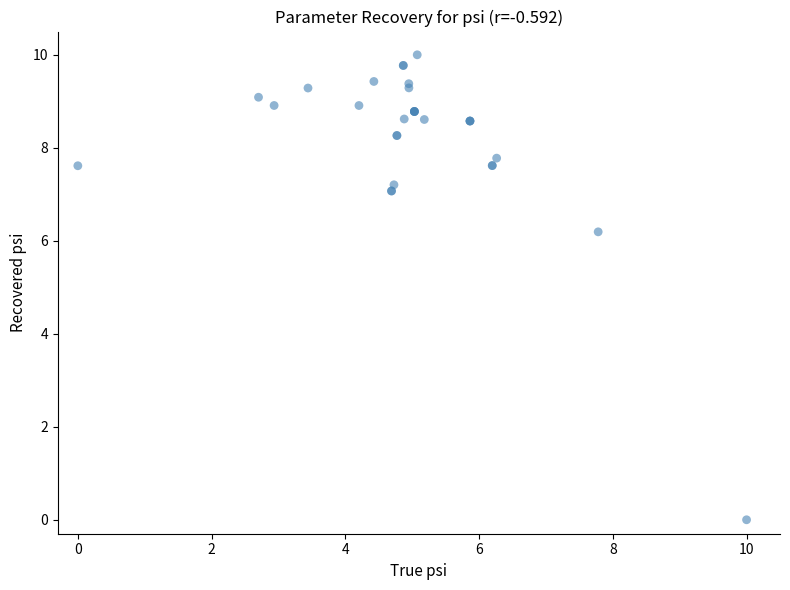

What Y value in the scatter plot is closest to 5?

6.2